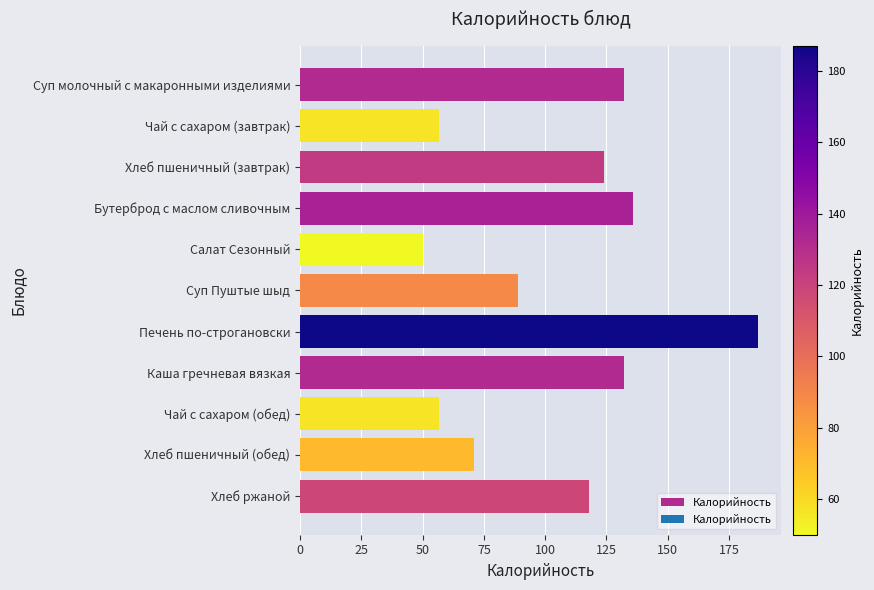

True or false: the data shows 18.6 at Салат Сезонный.

False